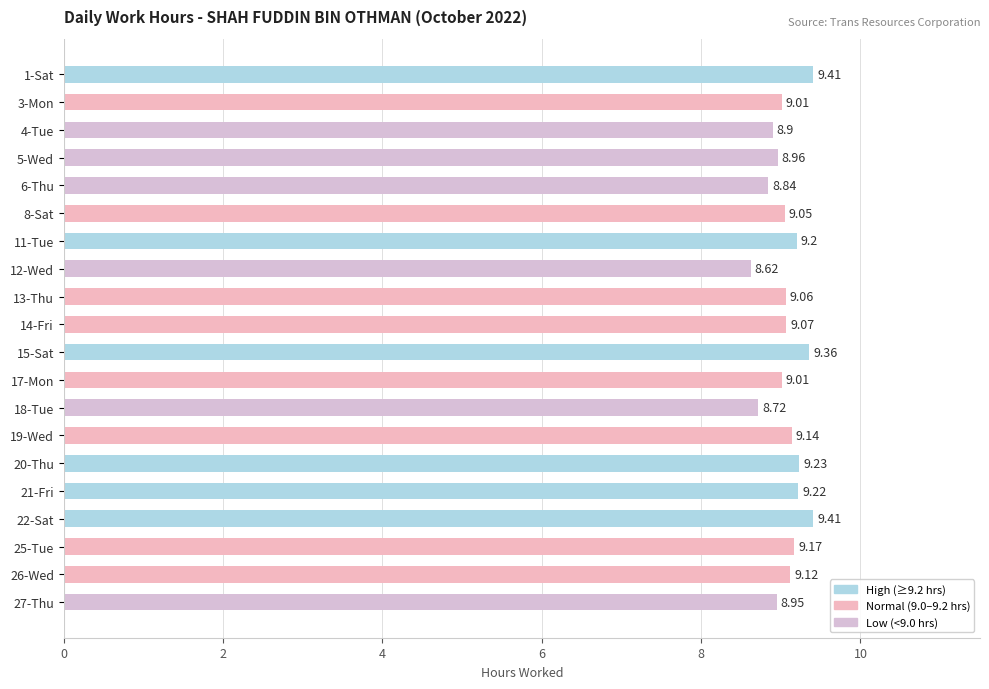

True or false: the data shows 3.6 at 19-Wed.

False